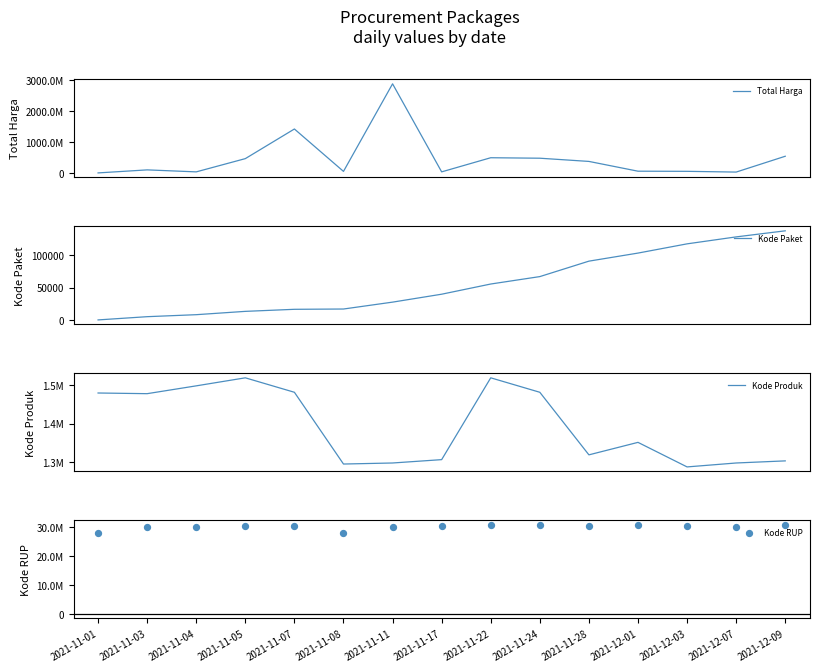

At which category is the sum across all series the highest?

2021-11-11